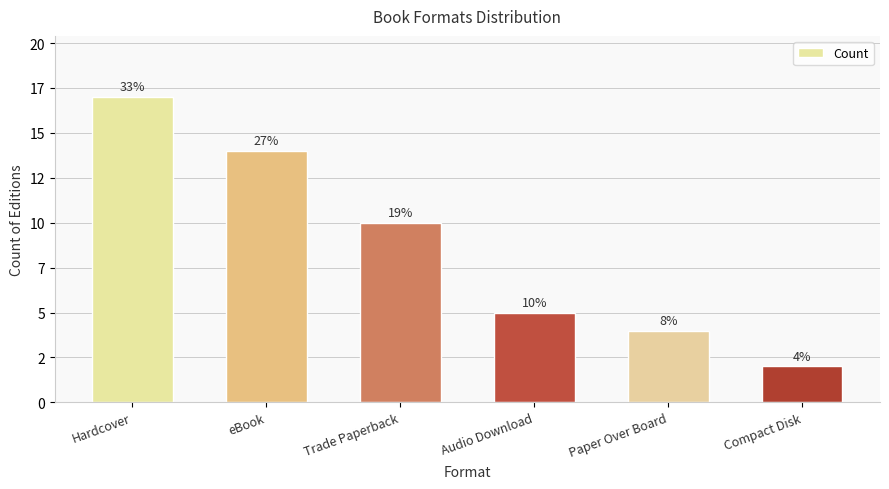

Rank the categories by value from highest to lowest.

Hardcover, eBook, Trade Paperback, Audio Download, Paper Over Board, Compact Disk